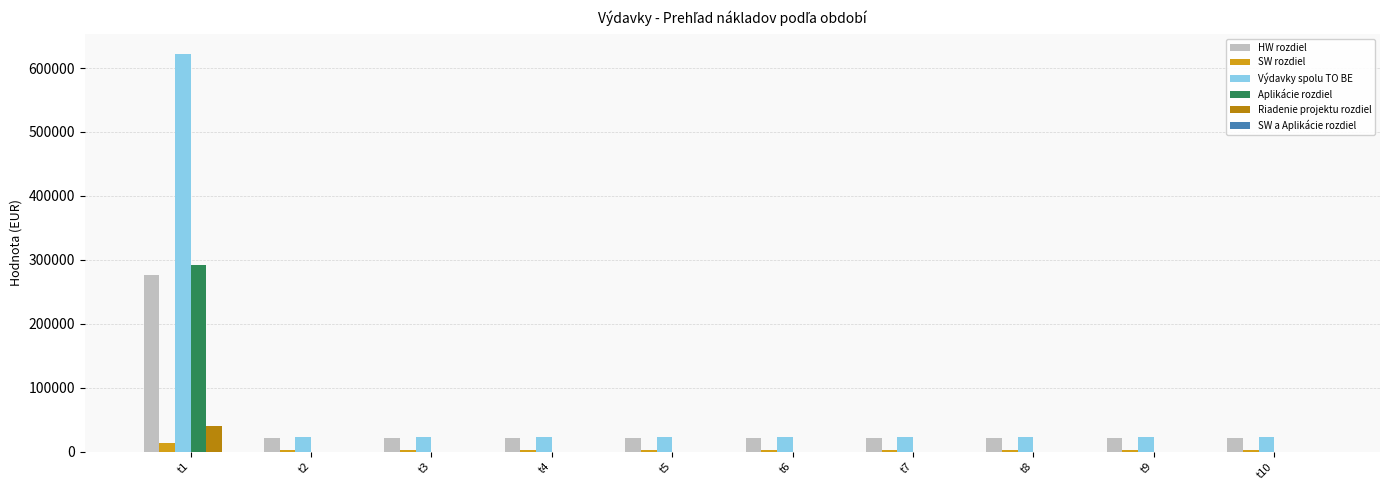

At which category is the sum across all series the highest?

t1